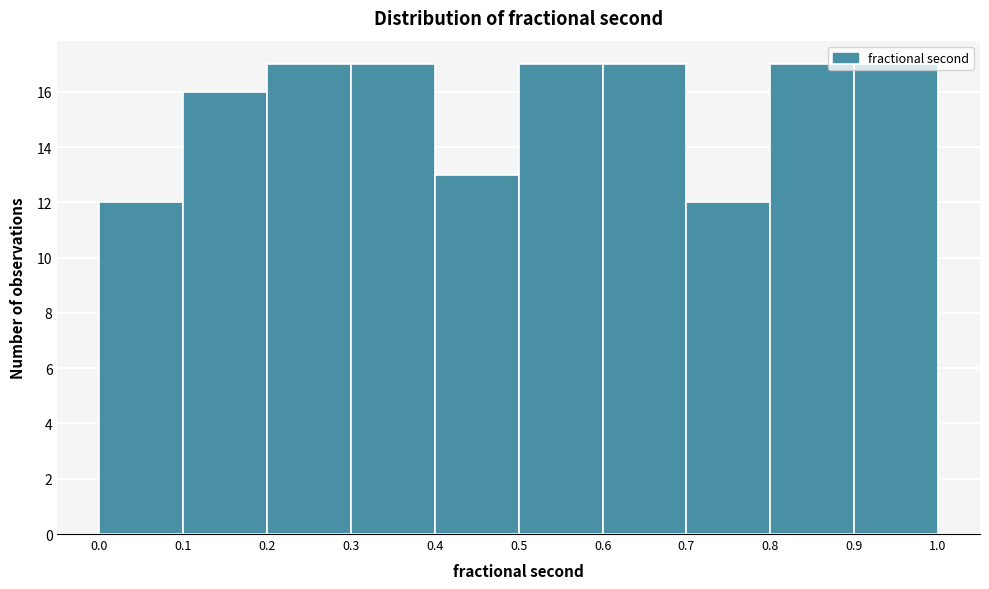

What is the height of the bar covering 0.8 to 0.9 on the x-axis? The values are not printed on the chart, so give them approximately, as read against the axis.

17